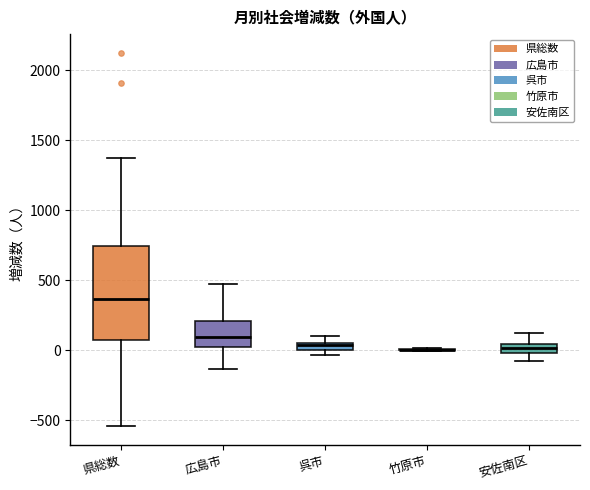

Comparing the boxes themselves (not the whiskers), which one is the tallest?

県総数